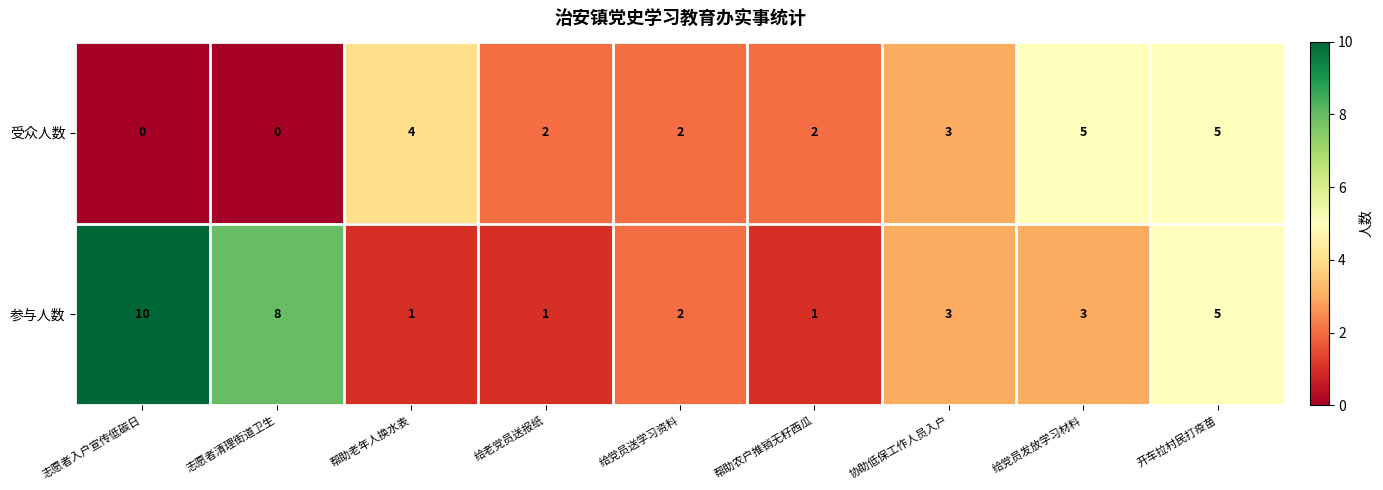

Reading right to left, what are all the values shown in this chart?

受众人数: 开车拉村民打疫苗=5	给党员发放学习材料=5	协助低保工作人员入户=3	帮助农户推销无籽西瓜=2	给党员送学习资料=2	给老党员送报纸=2	帮助老年人换水表=4	志愿者清理街道卫生=0	志愿者入户宣传低碳日=0
参与人数: 开车拉村民打疫苗=5	给党员发放学习材料=3	协助低保工作人员入户=3	帮助农户推销无籽西瓜=1	给党员送学习资料=2	给老党员送报纸=1	帮助老年人换水表=1	志愿者清理街道卫生=8	志愿者入户宣传低碳日=10